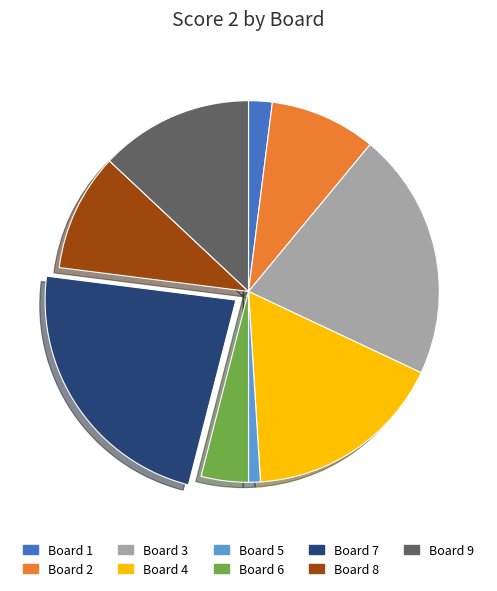

Which category has the biggest portion of the pie?

Board 7